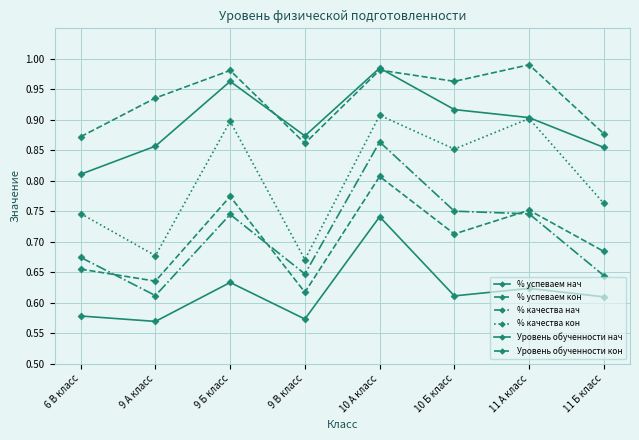

The value of Уровень обученности нач at 11 Б класс is 0.6. True or false?

True